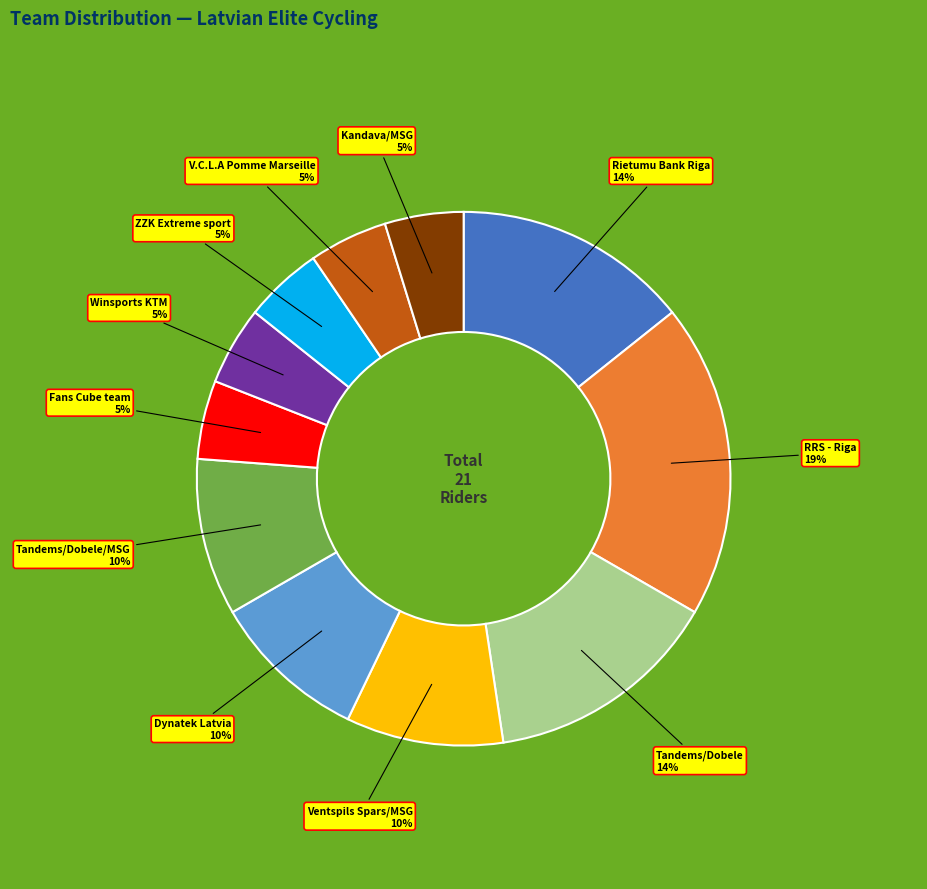

Does Tandems/Dobele/MSG account for over 50% of the chart?

No